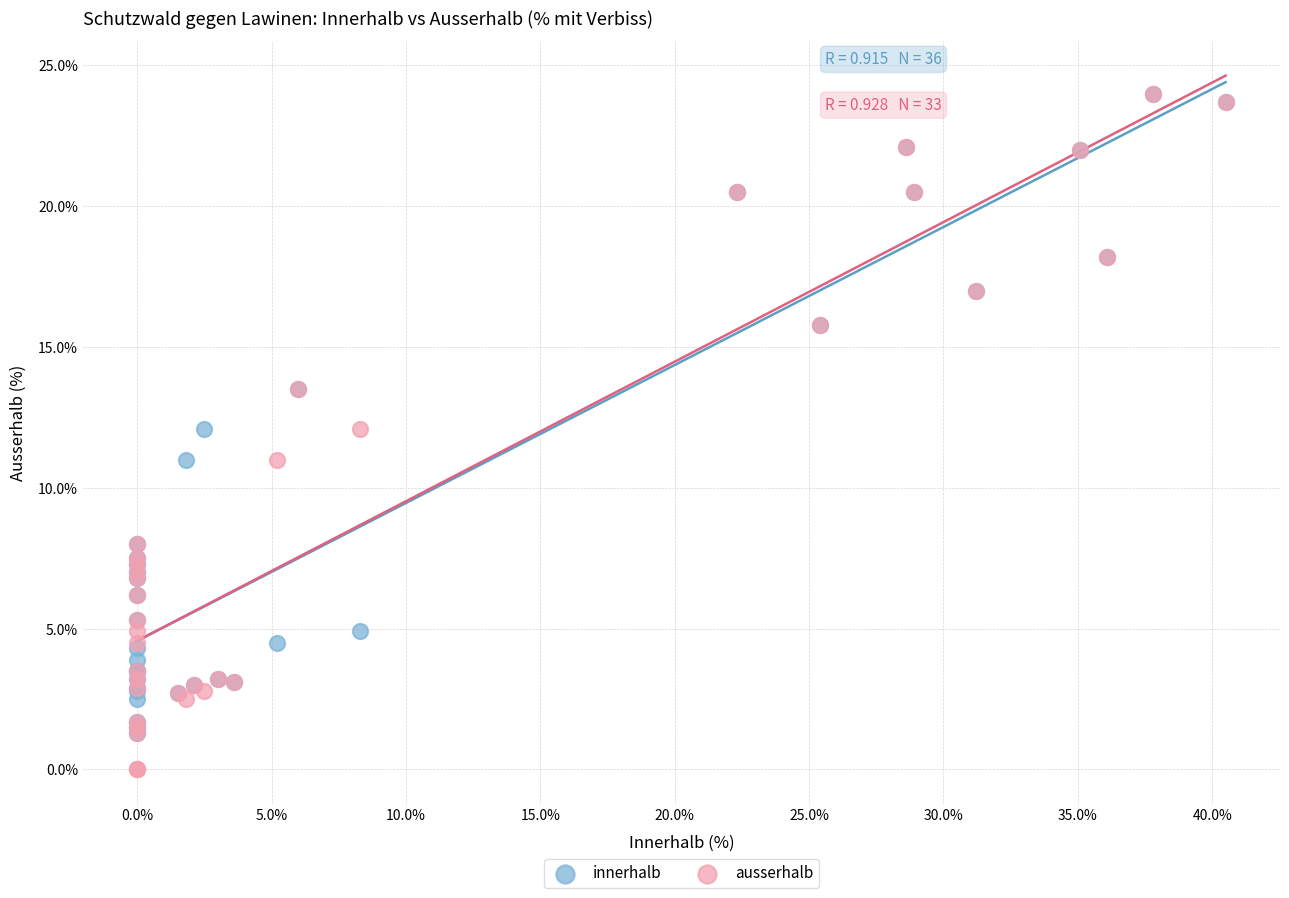

Which series contains the lowest Y value?

ausserhalb